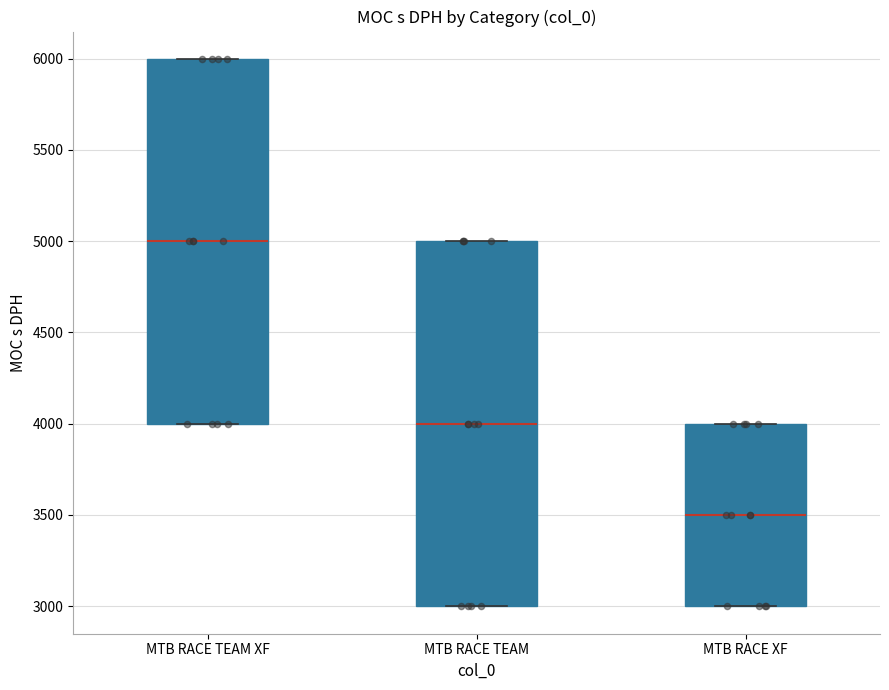

Reading left to right, read every box against the y-axis: the position of its median line, the range the box covers, and the ends of its whiskers. The values are not printed on the chart, so give them approximately, as read against the axis.

MTB RACE TEAM XF: median 5000, box 4000 to 6000, whiskers 4000 to 6000
MTB RACE TEAM: median 4000, box 3000 to 5000, whiskers 3000 to 5000
MTB RACE XF: median 3500, box 3000 to 4000, whiskers 3000 to 4000